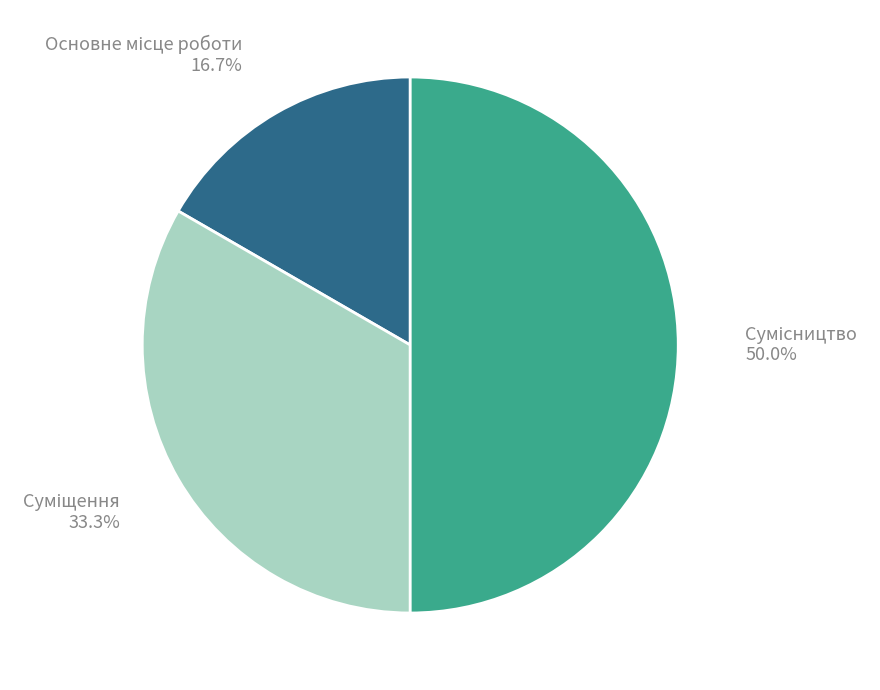

What percentage is NOT represented by Сумісництво?

50.0%